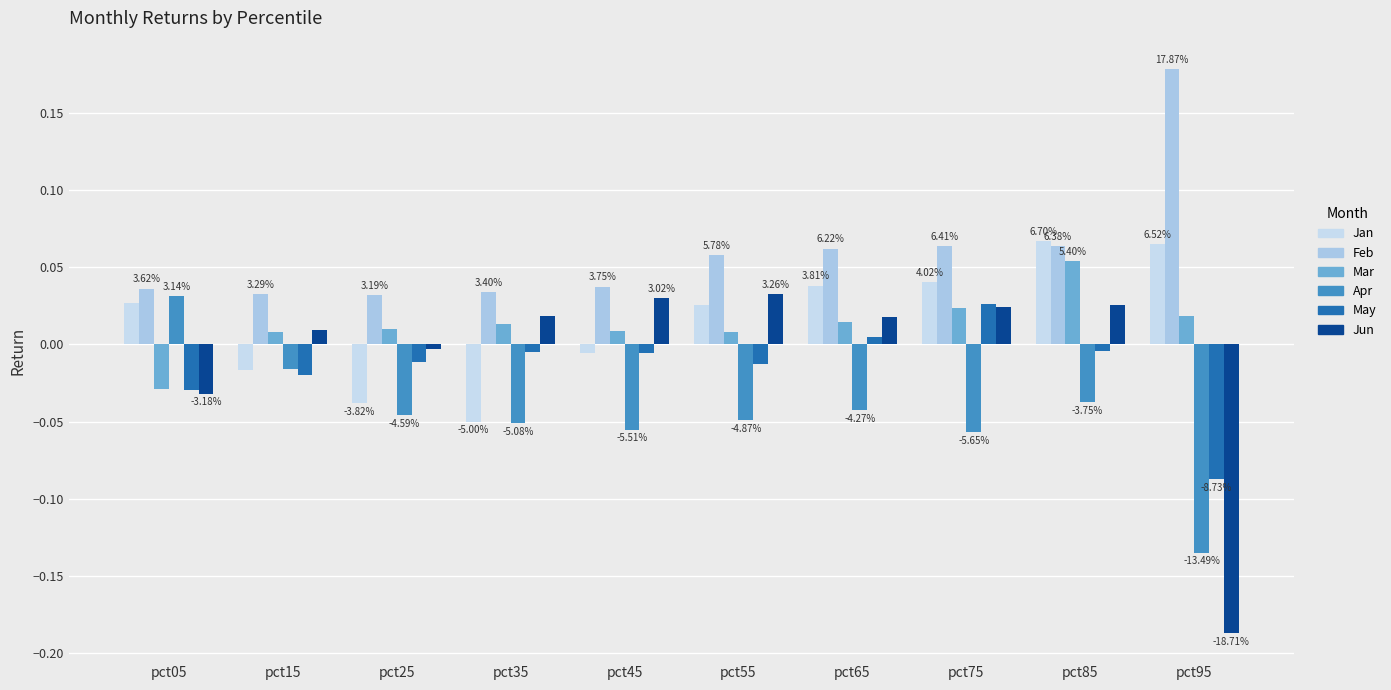

Which series changed the most between pct05 and pct95?

Apr